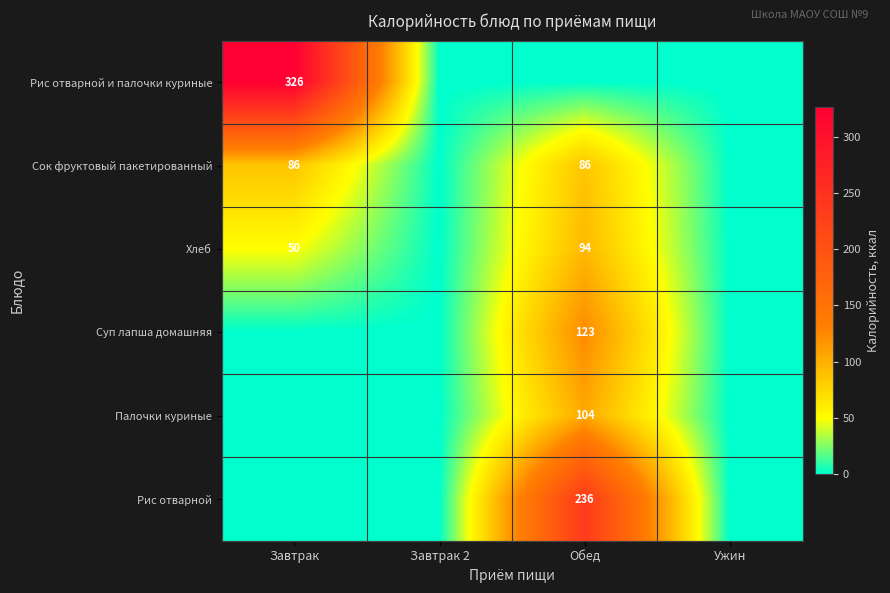

The Сок фруктовый пакетированный series shows 86 at Завтрак. True or false?

True